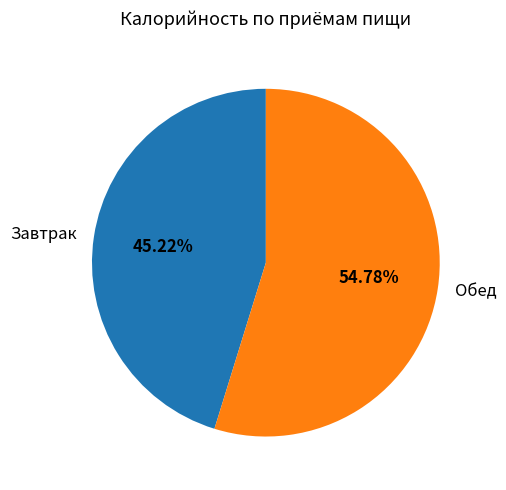

To the nearest percent, what is the difference between the largest and smallest slice percentages?

10%